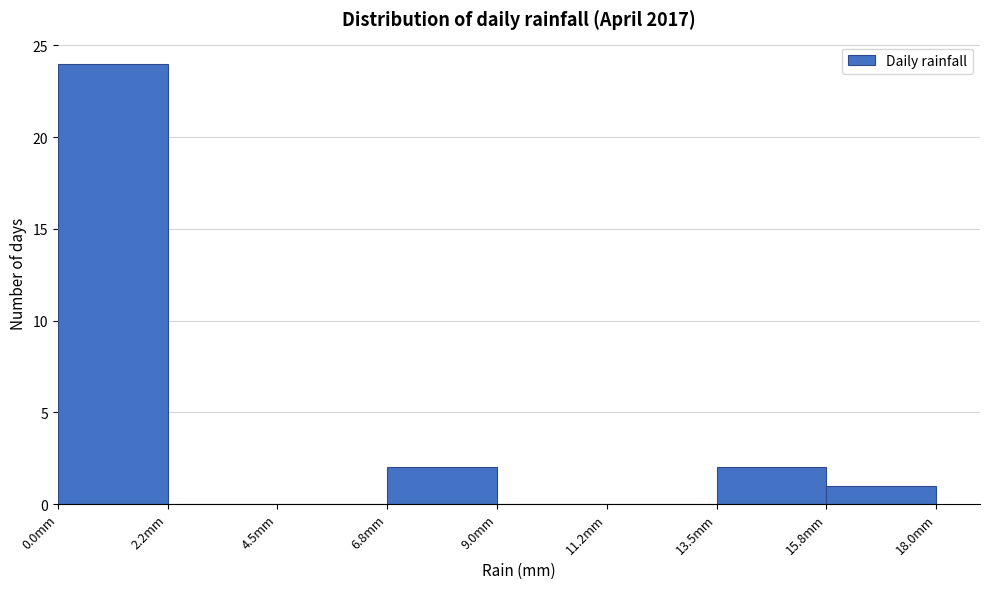

Over which range of the x-axis is the bar tallest?

0.00 to 2.25